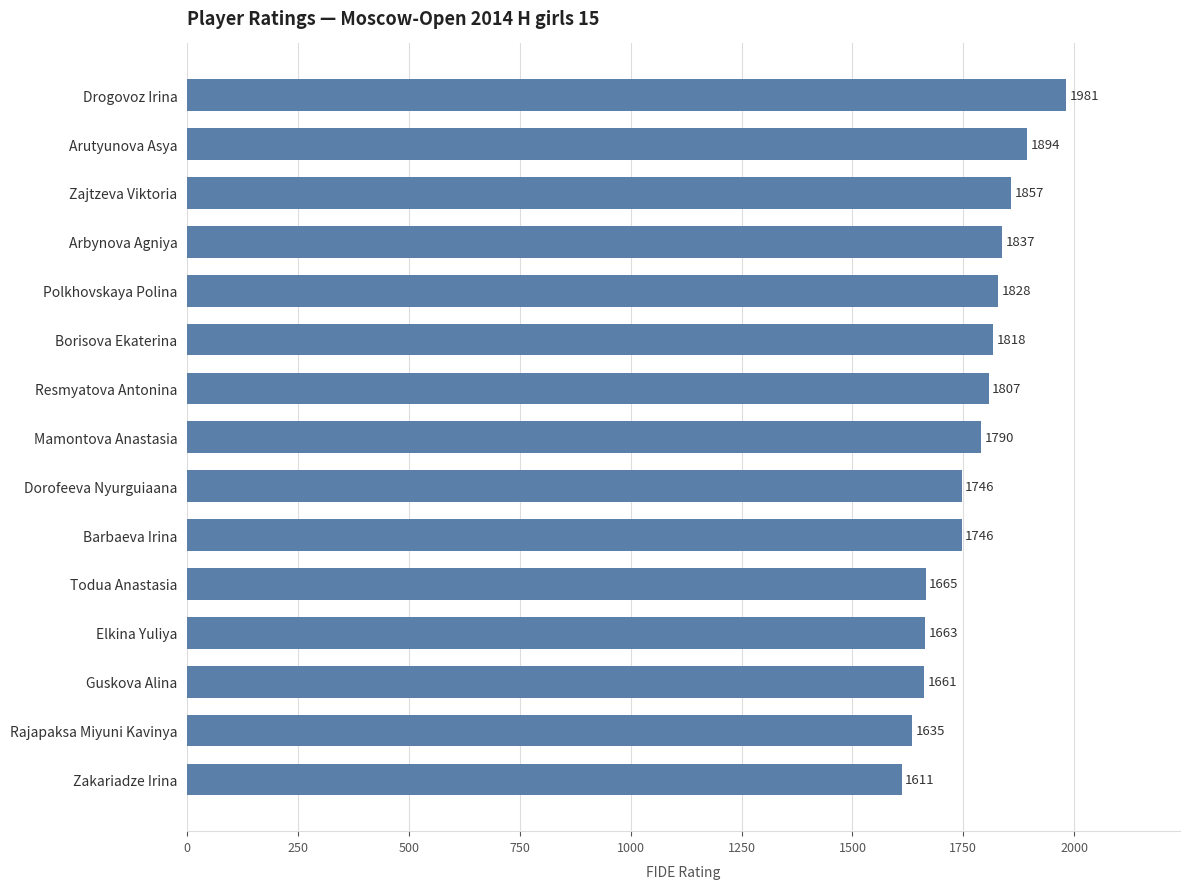

The value at Arbynova Agniya is 1837. True or false?

True